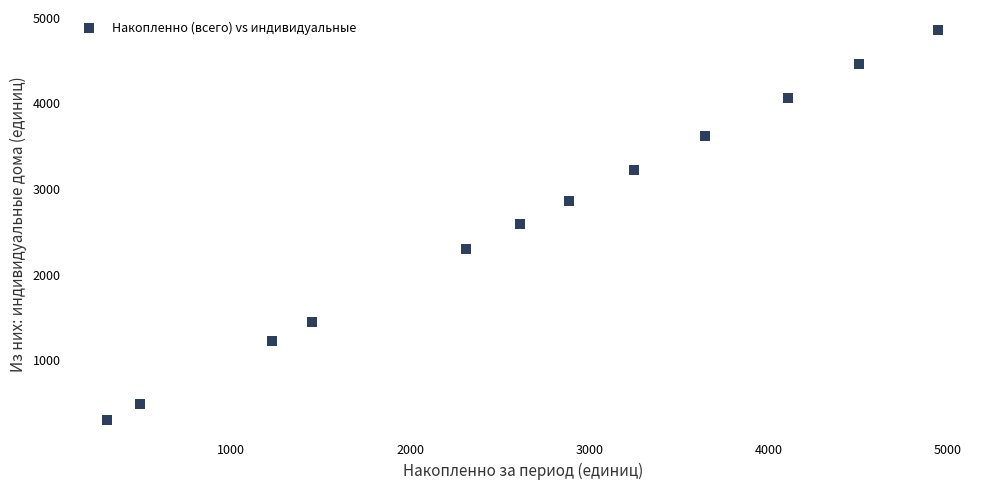

What is the range of Y values (max minus min)?

4560